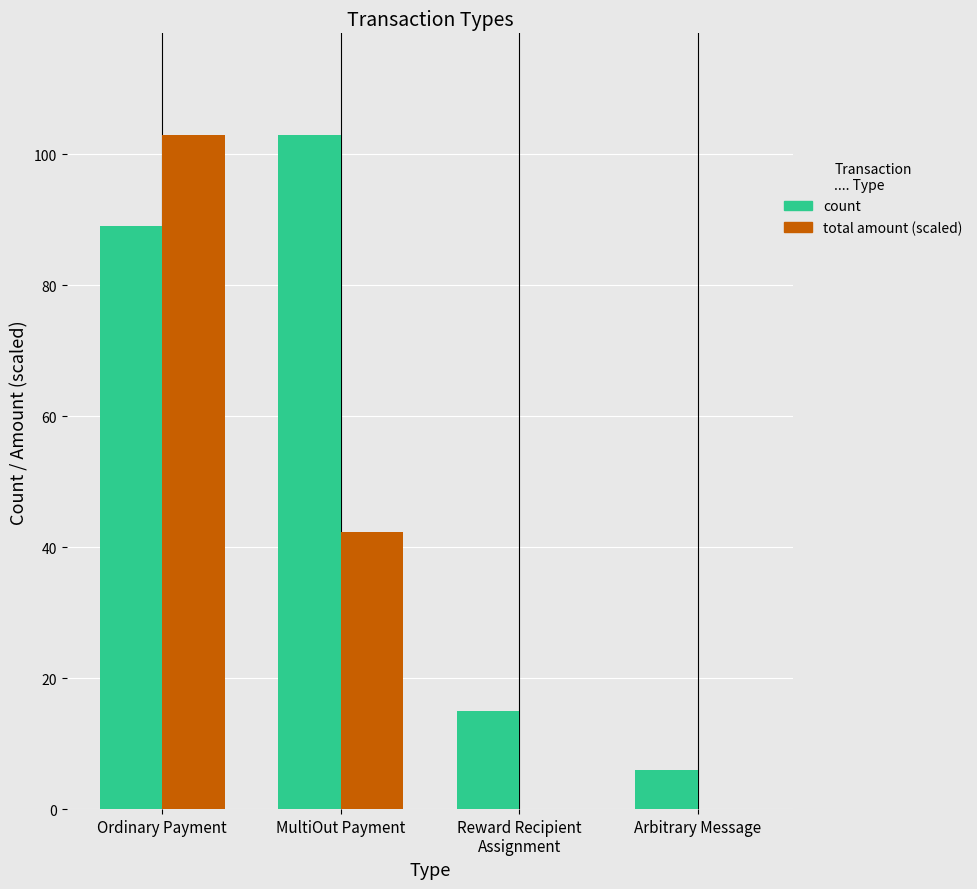

Does the chart contain stacked bars?

No